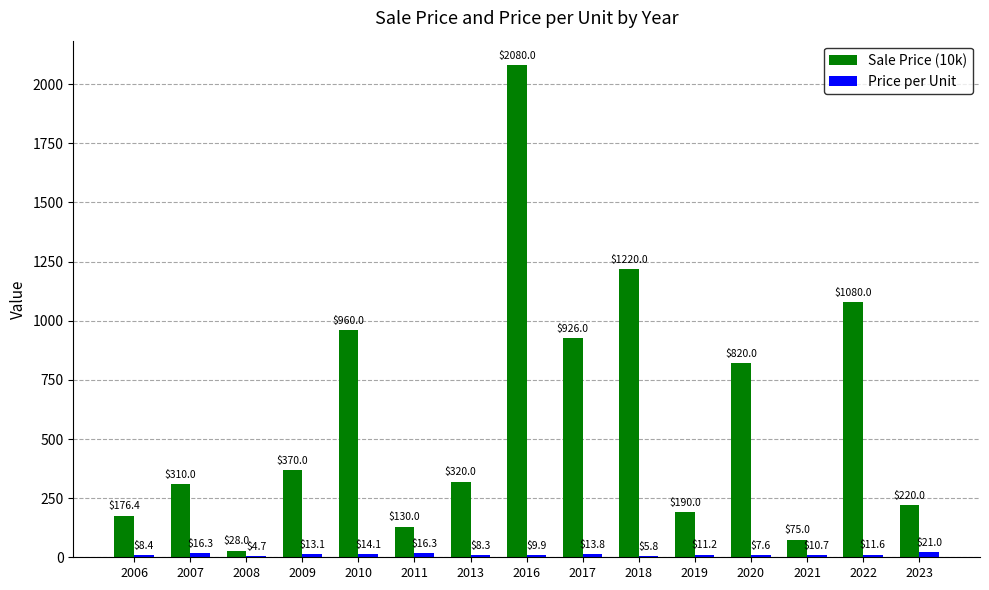

Which series has the largest total across all categories?

Sale Price (10k)